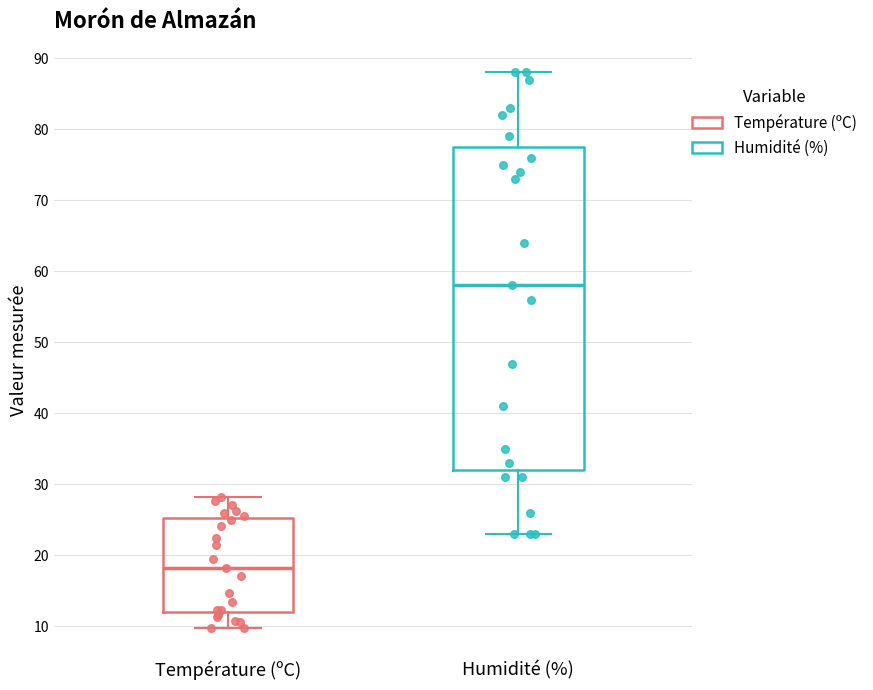

Where is the lower edge of the box for Température (ºC) on the y-axis? The values are not printed on the chart, so give them approximately, as read against the axis.

12